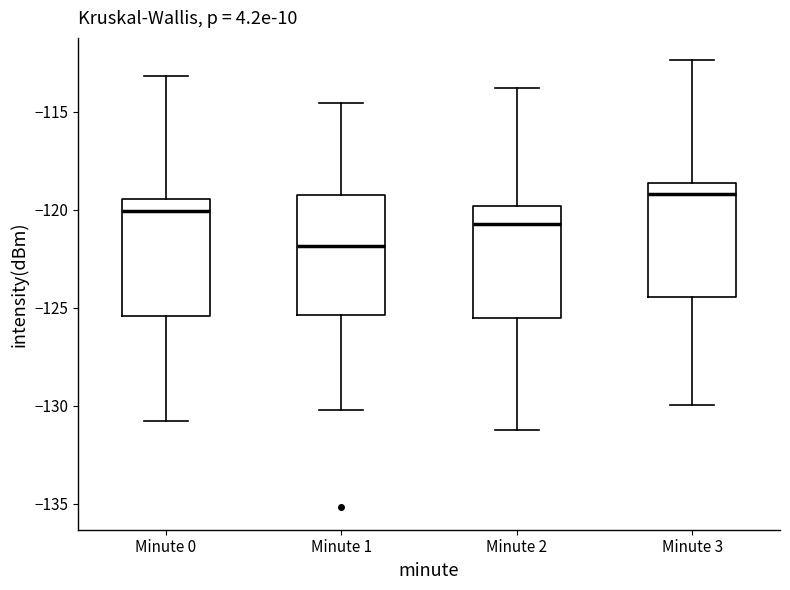

Reading left to right, read every box against the y-axis: the position of its median line, the range the box covers, and the ends of its whiskers. The values are not printed on the chart, so give them approximately, as read against the axis.

Minute 0: median -120.0, box -125.5 to -119.5, whiskers -130.5 to -113.0
Minute 1: median -122.0, box -125.5 to -119.5, whiskers -130.0 to -114.5
Minute 2: median -120.5, box -125.5 to -120.0, whiskers -131.0 to -114.0
Minute 3: median -119.0, box -124.5 to -118.5, whiskers -130.0 to -112.5